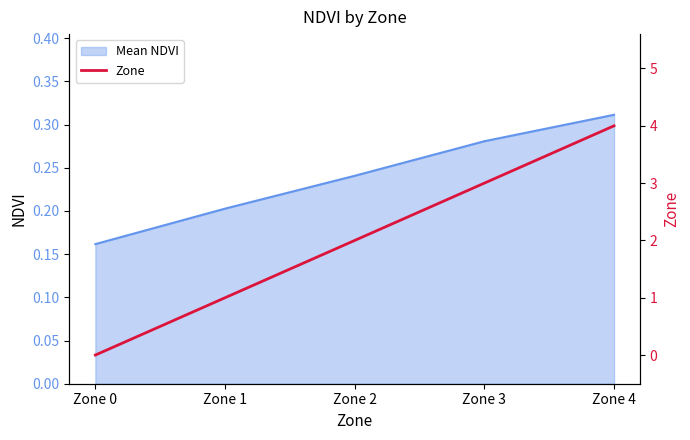

Is it true that the value at Zone 4 is 6?

False